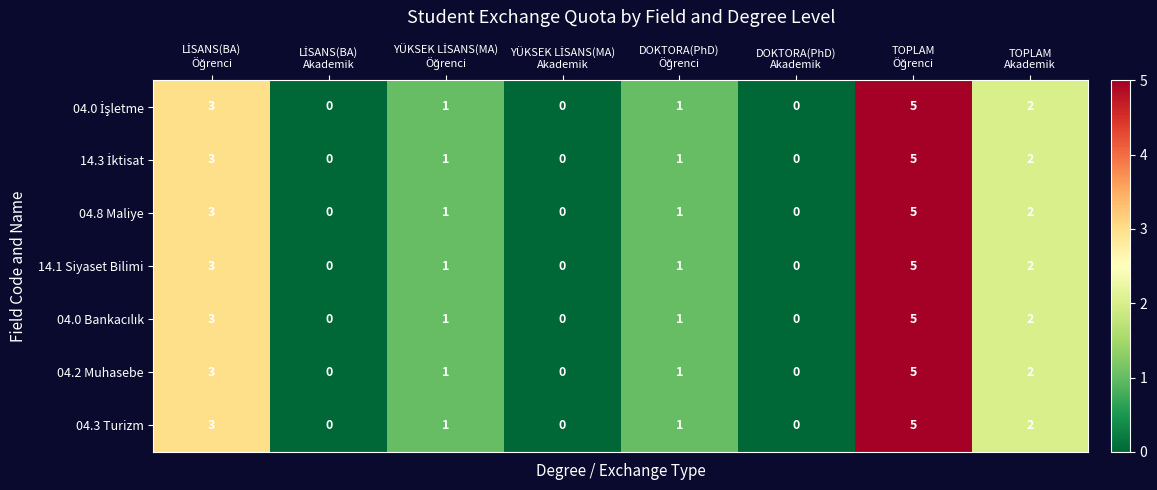

How many 04.2 Muhasebe values are between 0 and 3?

7